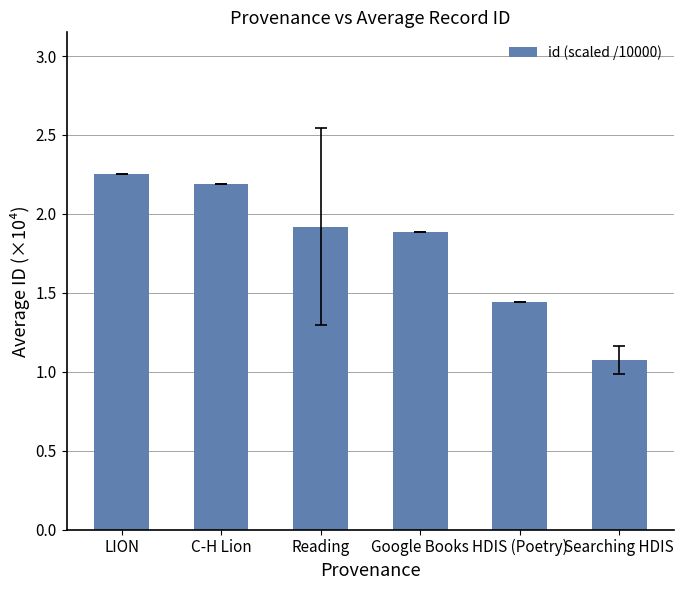

The value at Searching HDIS is 1.9. True or false?

False